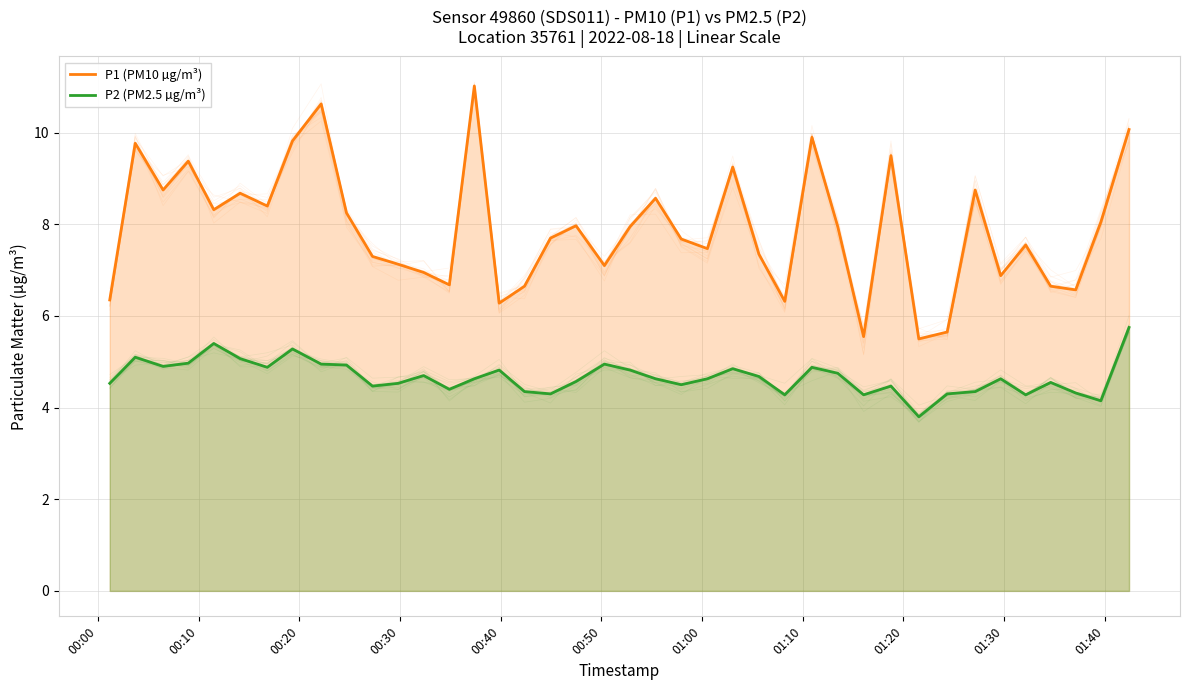

Rank the series by their maximum value, from lowest to highest.

P2 (PM2.5 µg/m³), P1 (PM10 µg/m³)